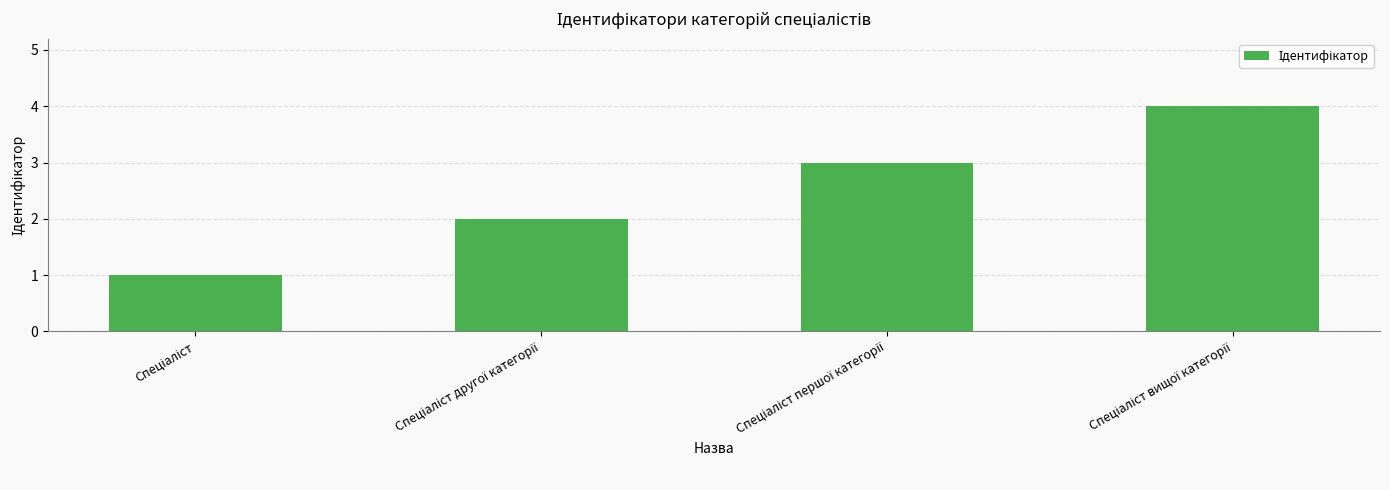

What is the maximum value shown in the chart?

4